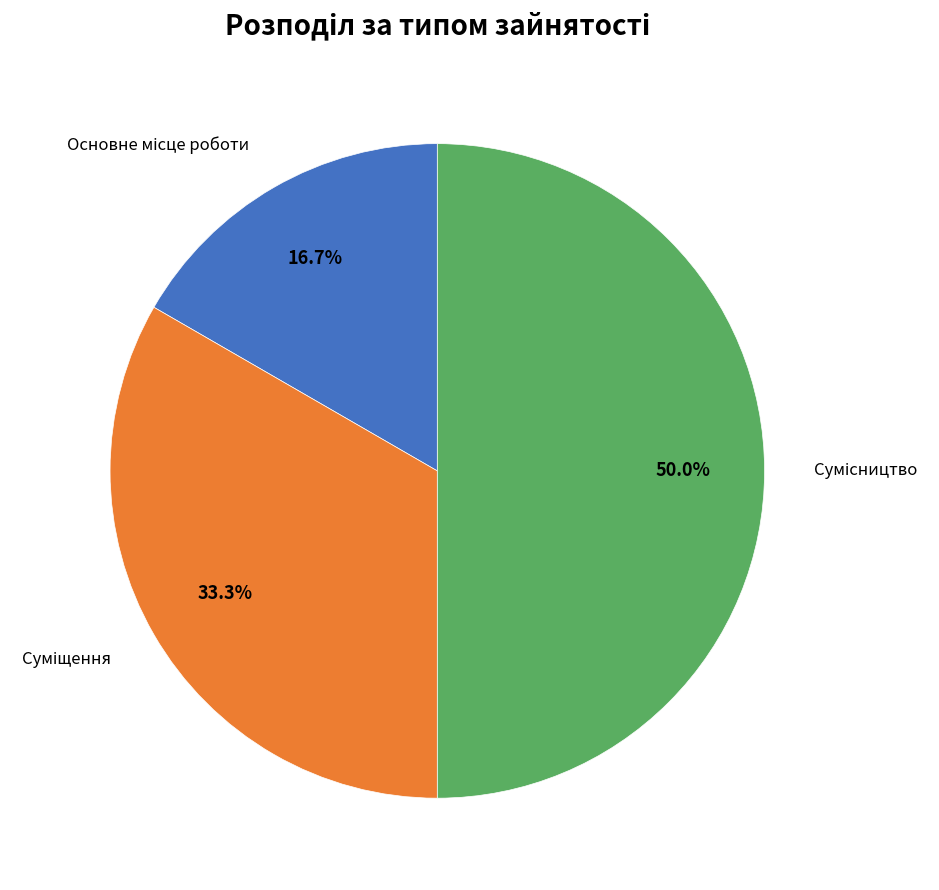

Count the number of slices in the pie.

3